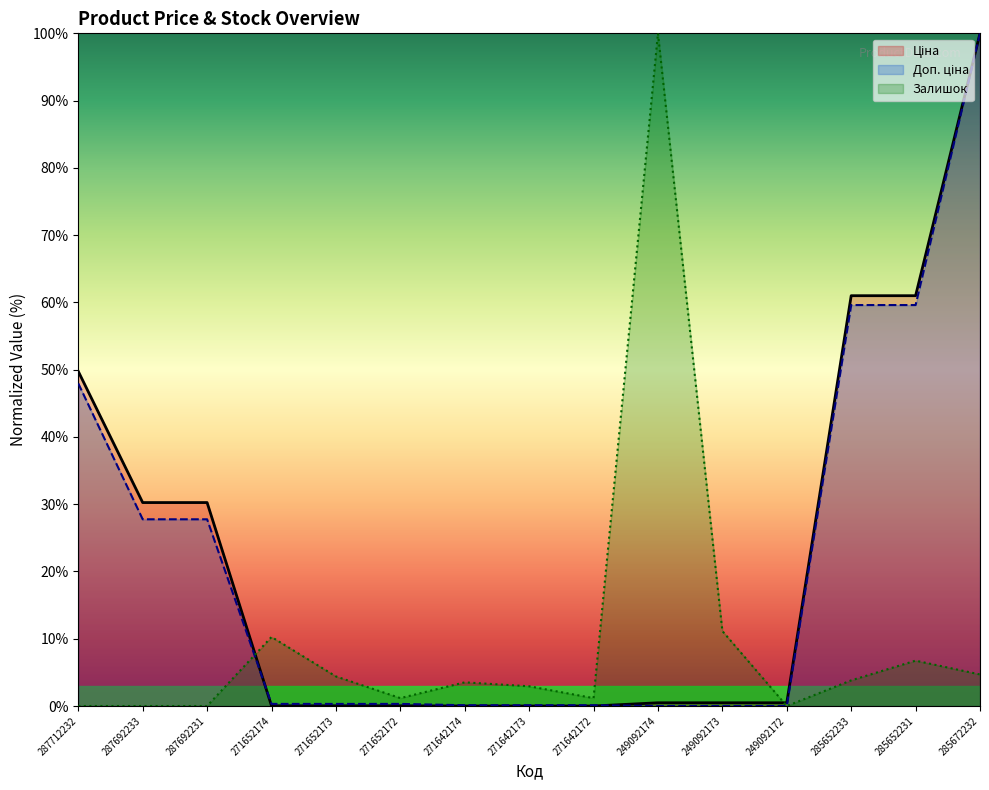

How many data points in Ціна are above 0?

12